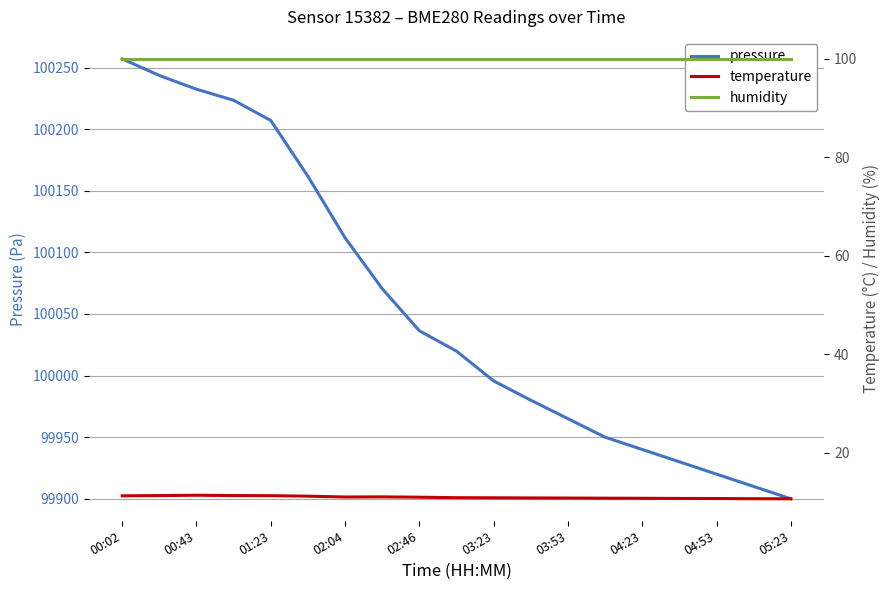

Rank the series by their maximum value, from lowest to highest.

temperature, humidity, pressure